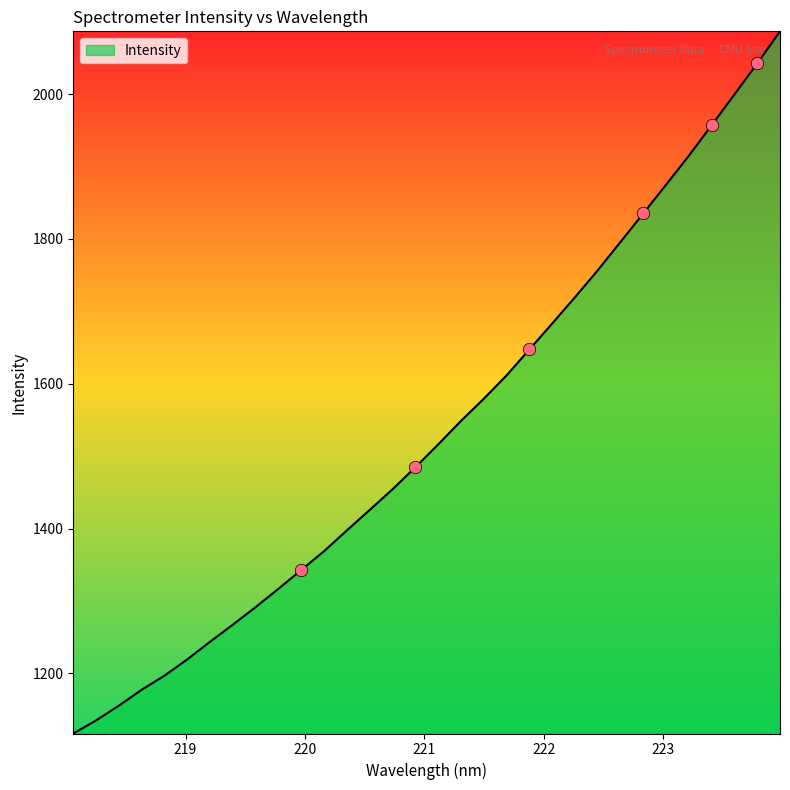

What is the smallest value displayed?

1116.9